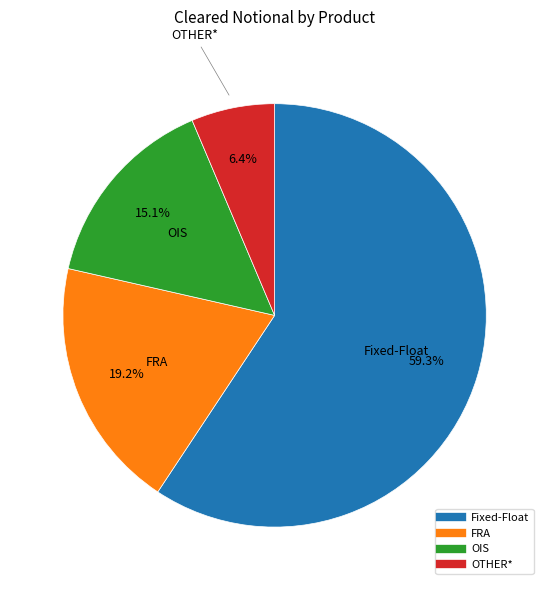

To the nearest percent, what is the difference between the OTHER* and Fixed-Float slice percentages?

53%